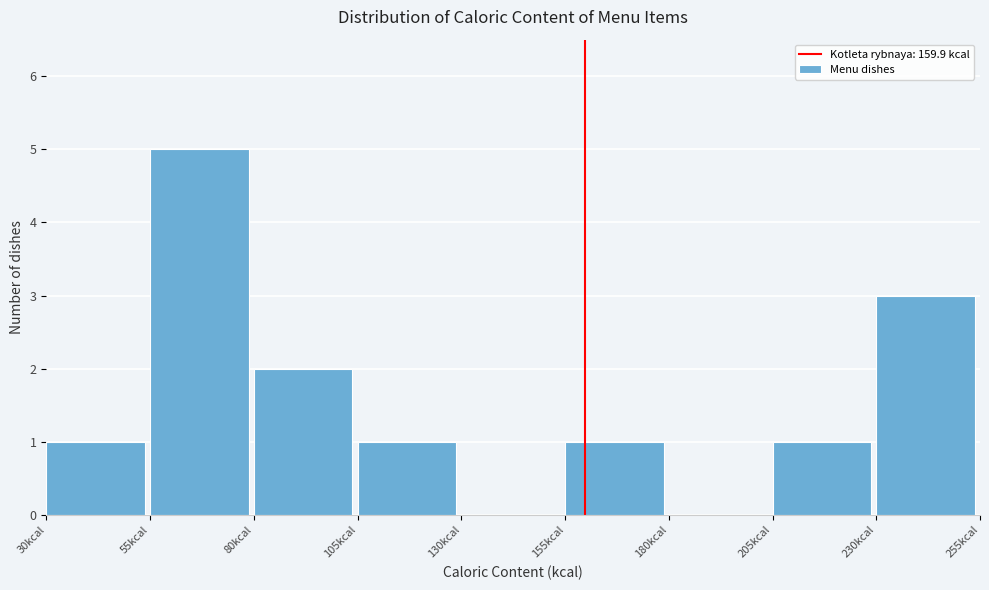

Reading left to right, list every bar in this chart as the range it spans on the x-axis followed by its height. The values are not printed on the chart, so give them approximately, as read against the axis.

30 to 55: 1
55 to 80: 5
80 to 105: 2
105 to 130: 1
130 to 155: 0
155 to 180: 1
180 to 205: 0
205 to 230: 1
230 to 255: 3